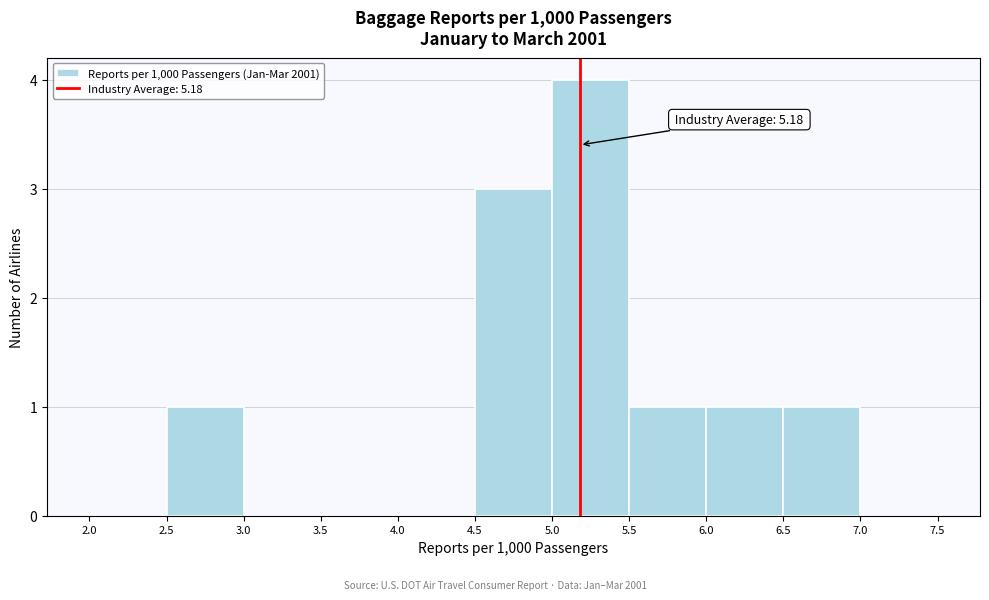

Over which range of the x-axis is the bar tallest?

5.0 to 5.5